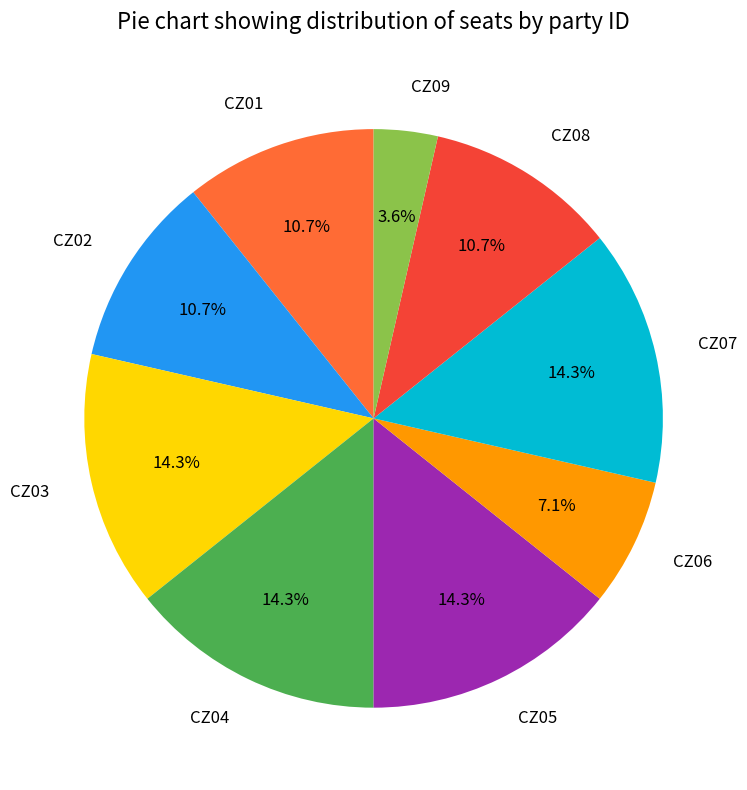

Which category has the smallest portion of the pie?

CZ09